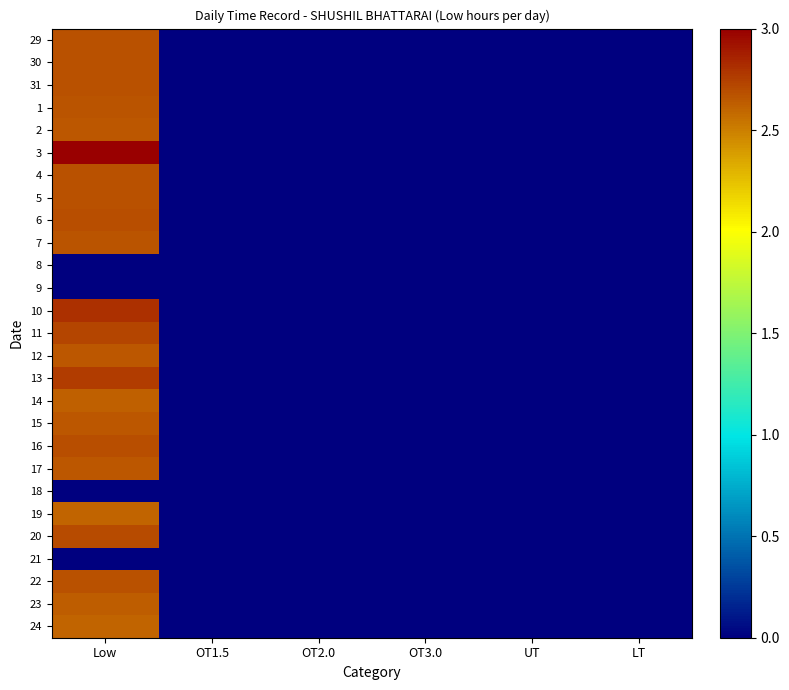

Which series has the largest total across all categories?

3